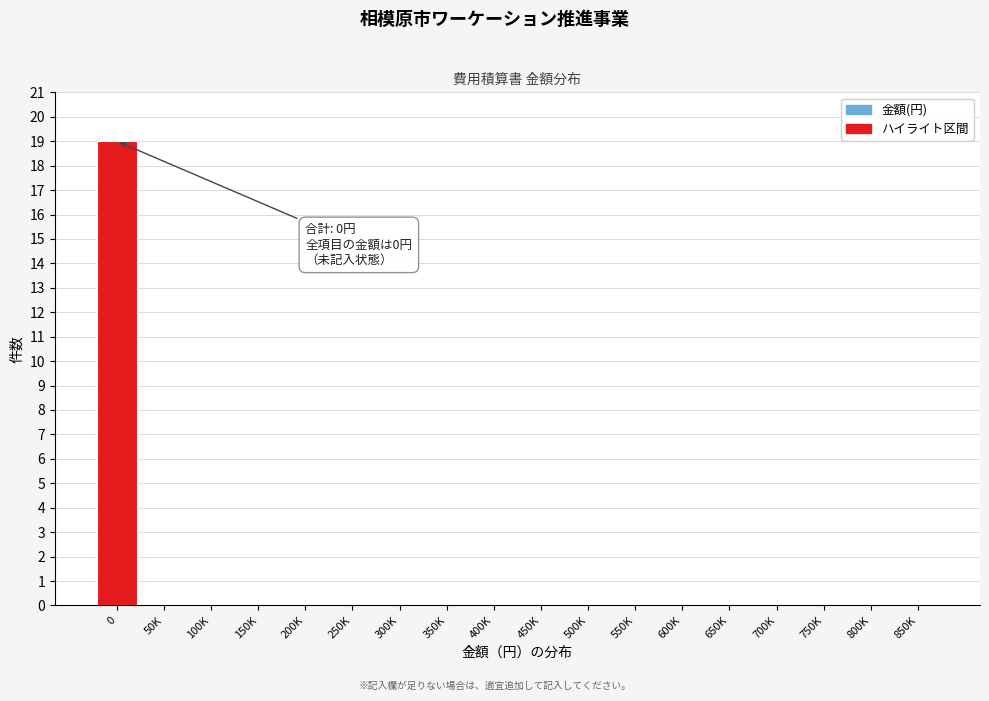

Reading left to right, transcribe all the data shown in this chart.

0=19	50K=0	100K=0	150K=0	200K=0	250K=0	300K=0	350K=0	400K=0	450K=0	500K=0	550K=0	600K=0	650K=0	700K=0	750K=0	800K=0	850K=0